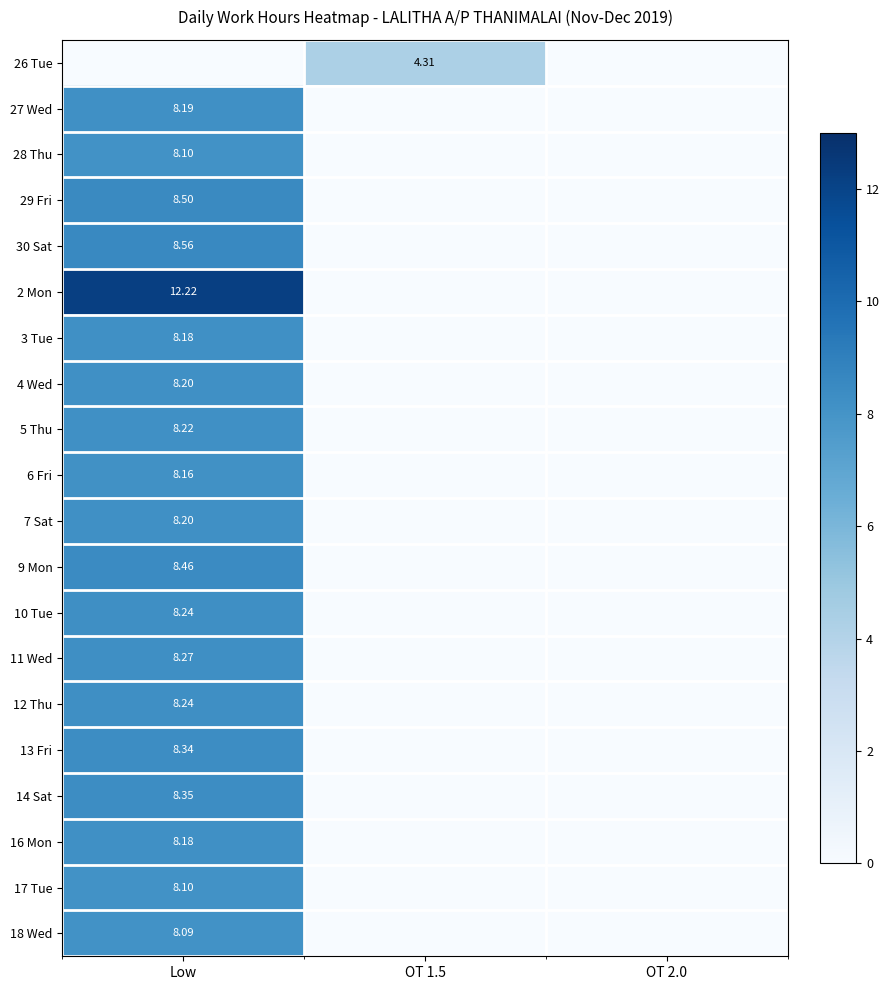

Is the value of 10 Tue at Low greater than the value of 27 Wed at Low?

Yes